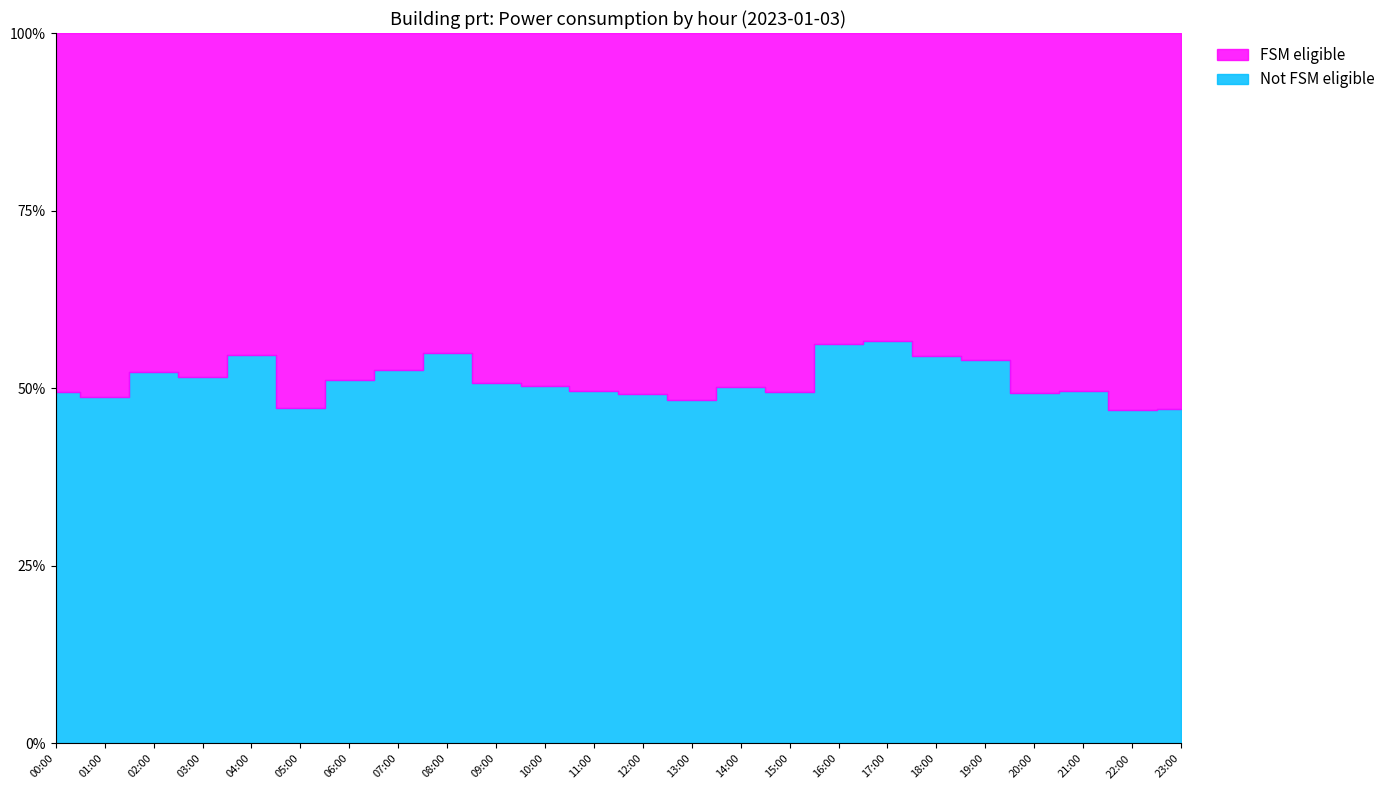

Which series has the widest spread of values?

Not FSM eligible